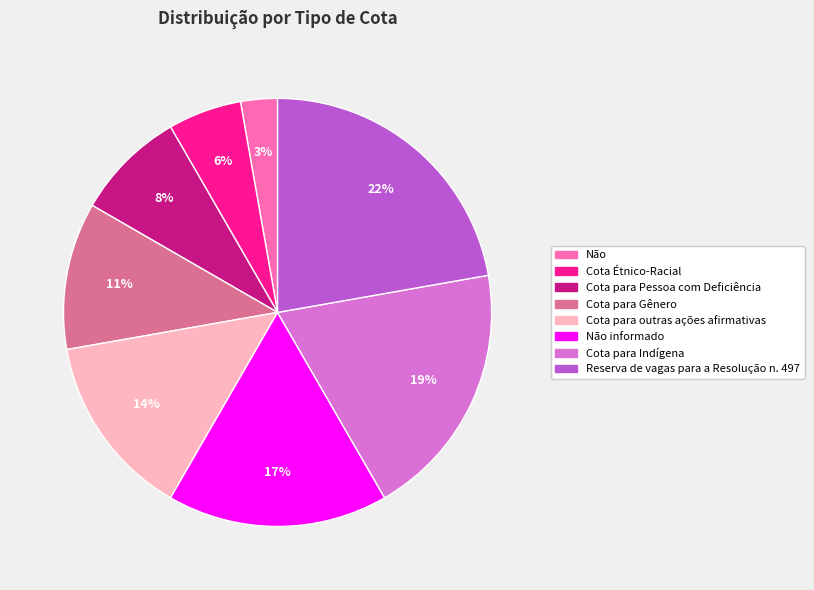

To the nearest percent, what percentage of the pie is Cota para outras ações afirmativas?

14%